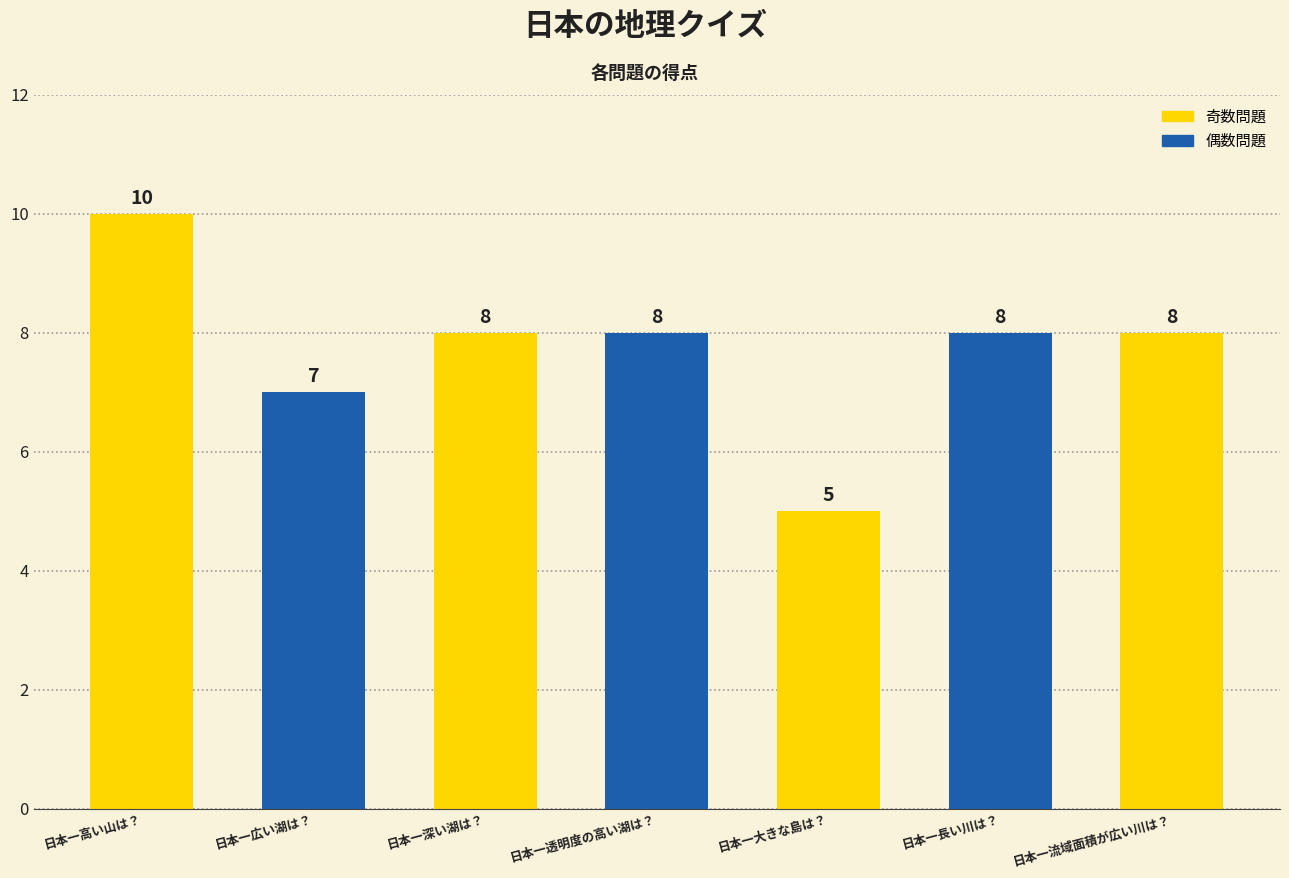

What is the maximum value shown in the chart?

10